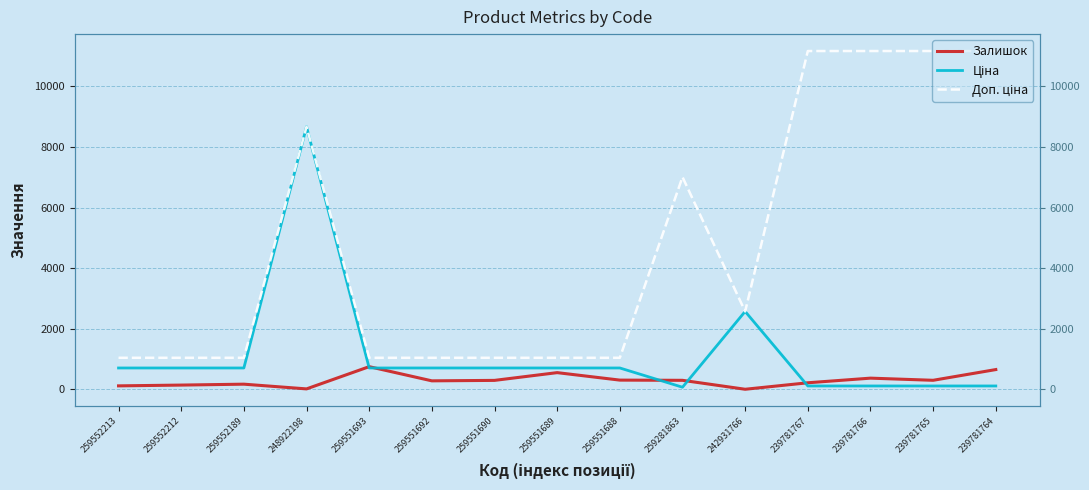

How many categories are shown in the chart?

15